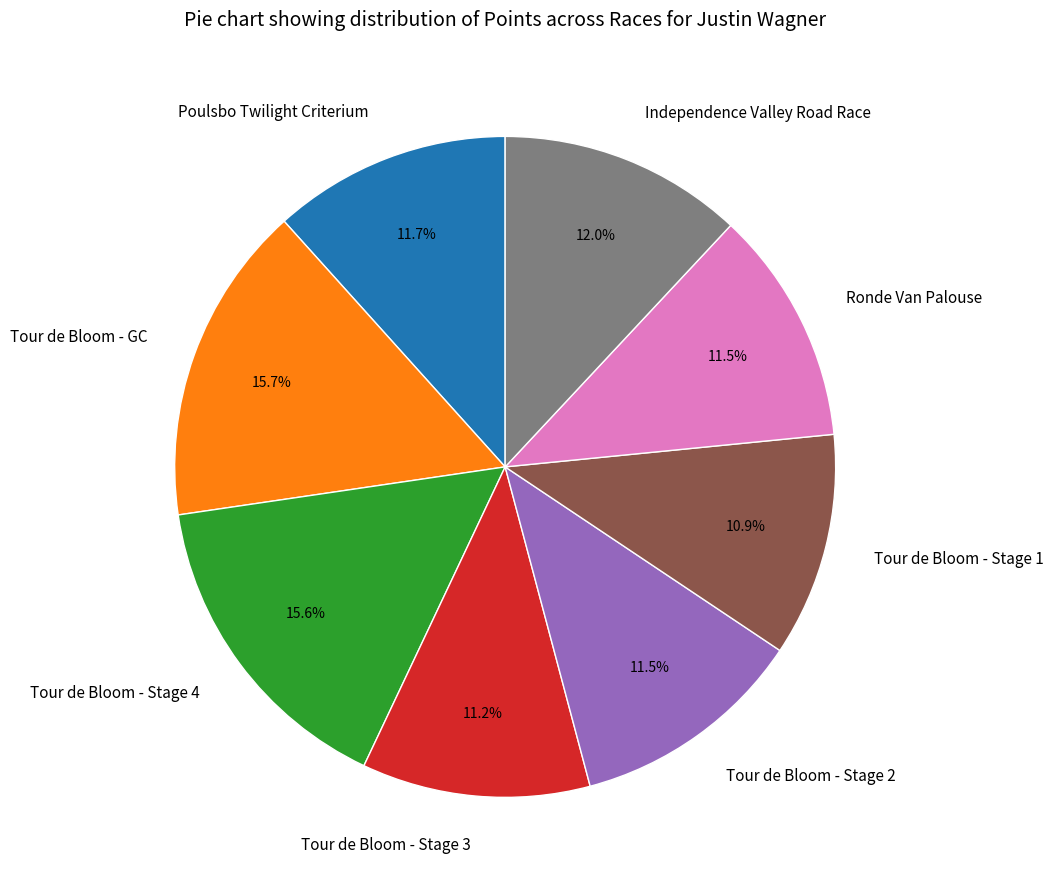

Approximately how many times larger is the value at Tour de Bloom - Stage 4 compared to Tour de Bloom - Stage 1?

1.4